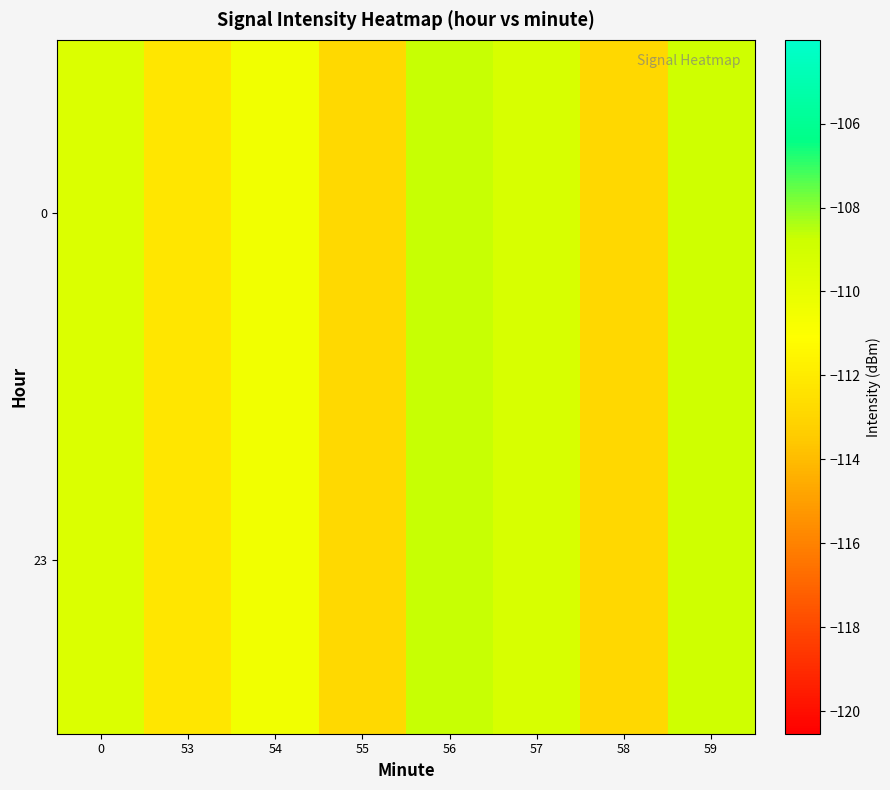

At which category is the sum across all series the highest?

56